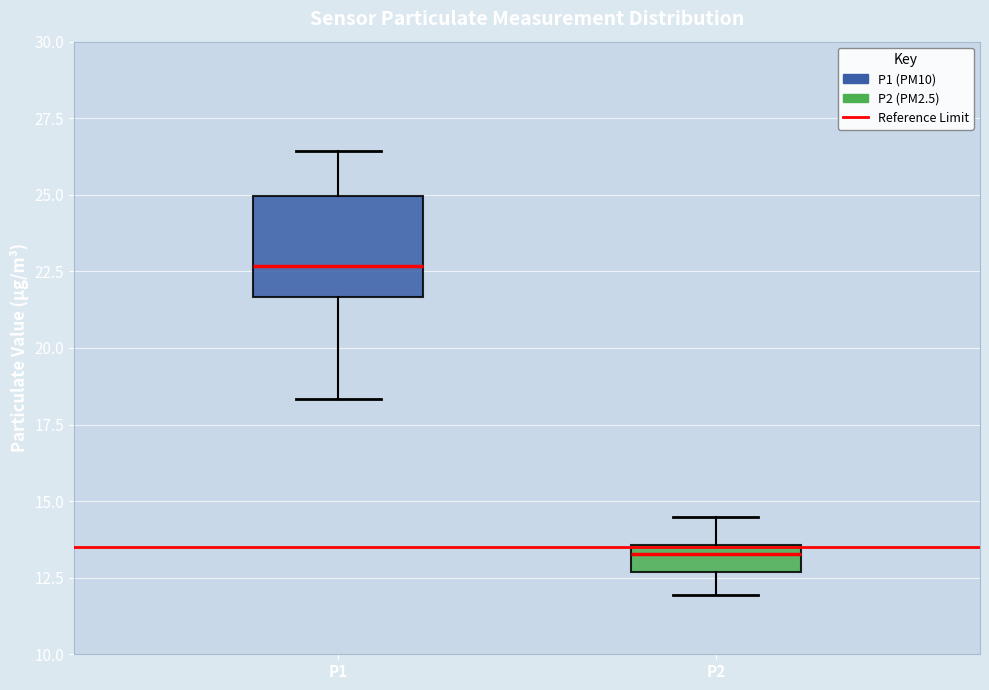

Reading left to right, read every box against the y-axis: the position of its median line, the range the box covers, and the ends of its whiskers. The values are not printed on the chart, so give them approximately, as read against the axis.

P1: median 22.5, box 21.5 to 25.0, whiskers 18.5 to 26.5
P2: median 13.5 (just below the box's upper edge), box 12.5 to 13.5, whiskers 12.0 to 14.5